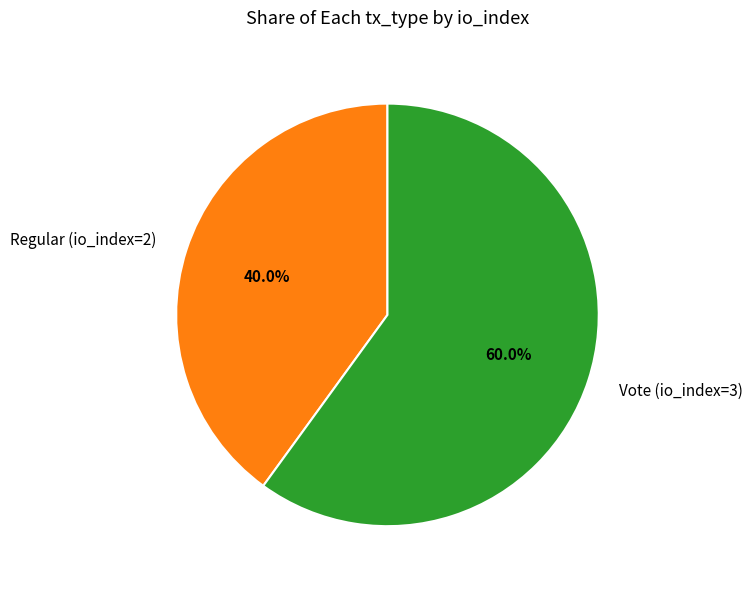

What is the ratio of the value at Regular (io_index=2) to the value at Vote (io_index=3)?

0.7